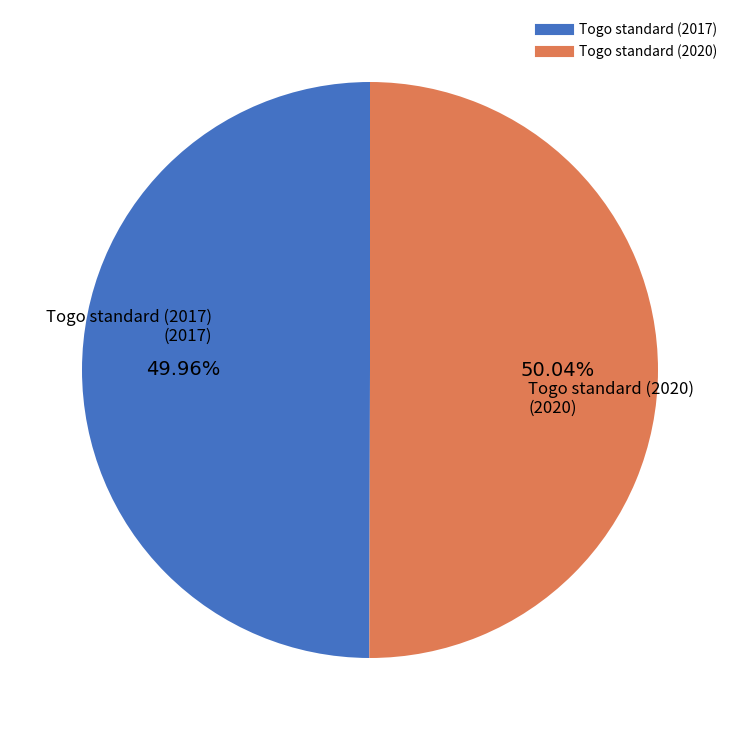

To the nearest percent, what is the average slice percentage?

50%